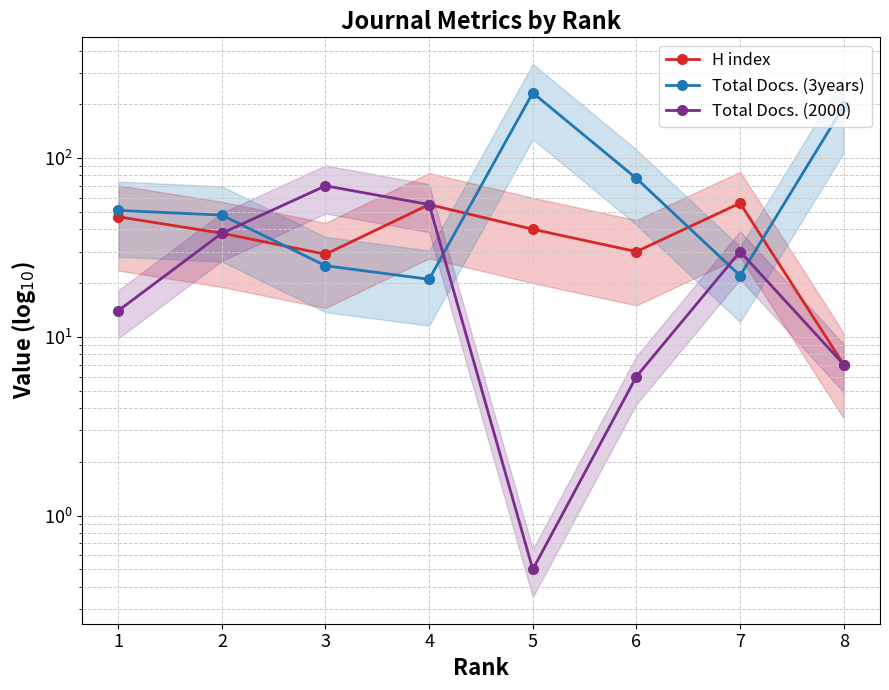

What is the sum of the H index values at 6 and 5?

70.0